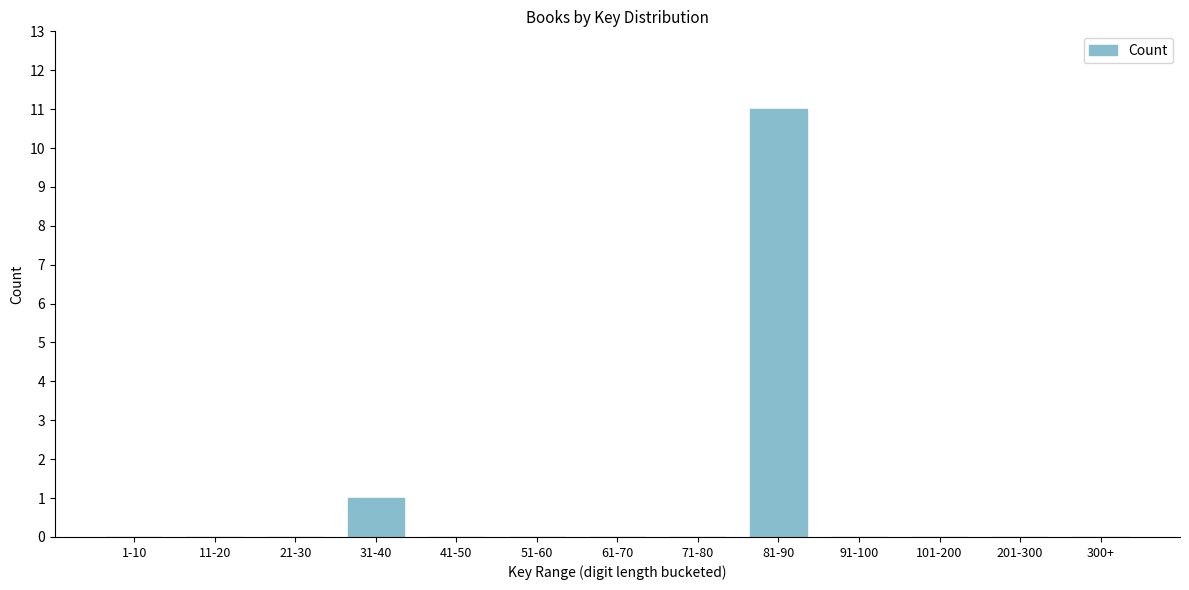

Reading left to right, transcribe all the data shown in this chart.

1-10=0	11-20=0	21-30=0	31-40=1	41-50=0	51-60=0	61-70=0	71-80=0	81-90=11	91-100=0	101-200=0	201-300=0	300+=0